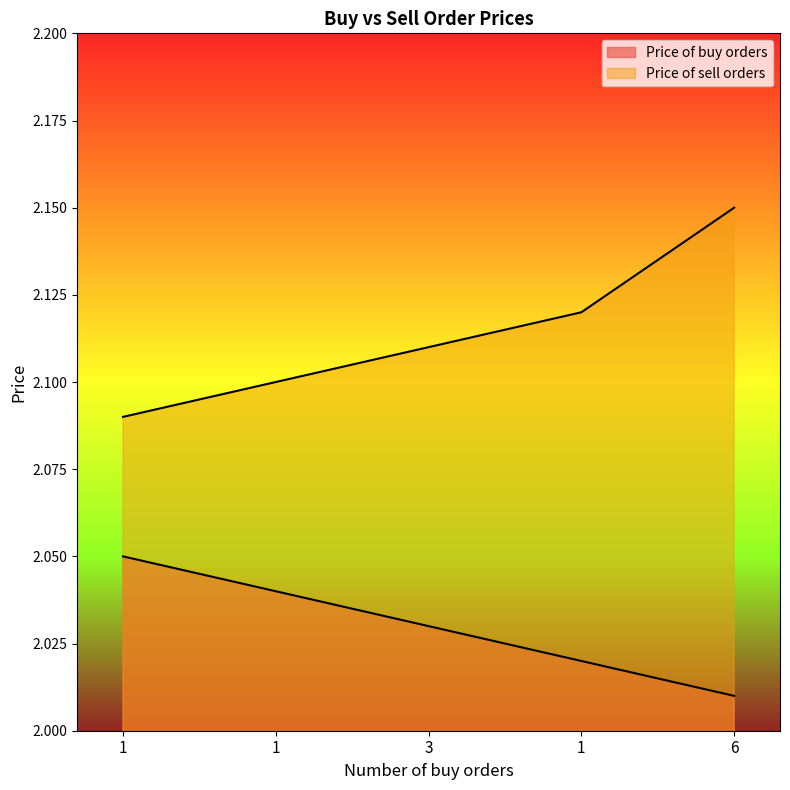

What is the maximum value shown in the chart?

2.1